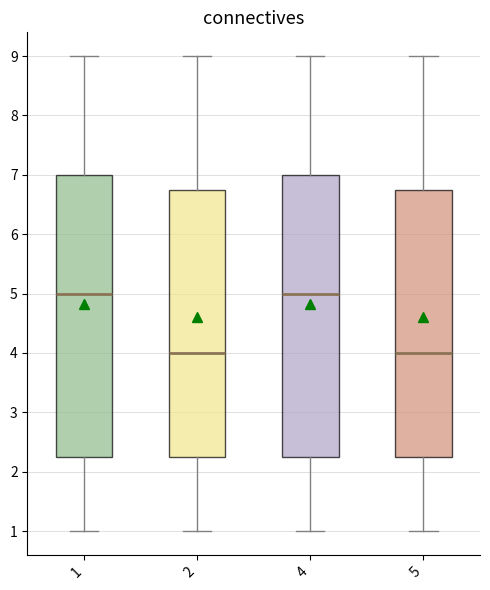

Where is the lower edge of the box at x = 5 on the y-axis? The values are not printed on the chart, so give them approximately, as read against the axis.

2.3